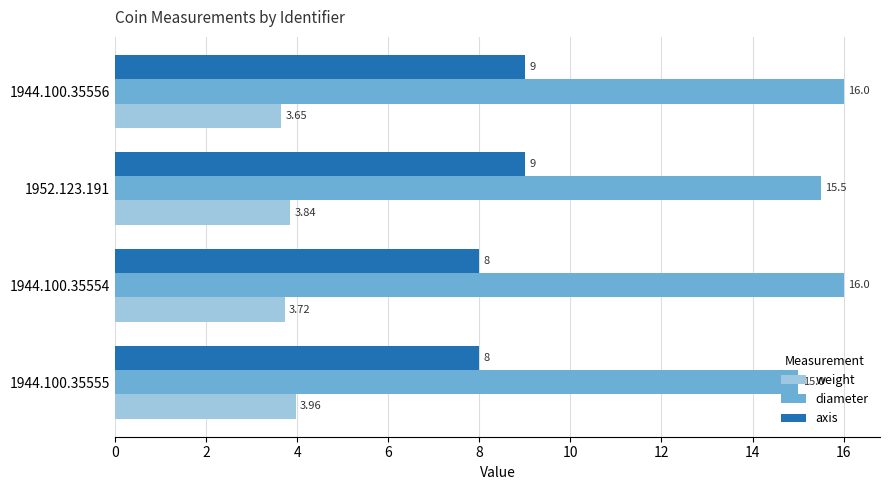

Rank the series by their average value, from highest to lowest.

diameter, axis, weight